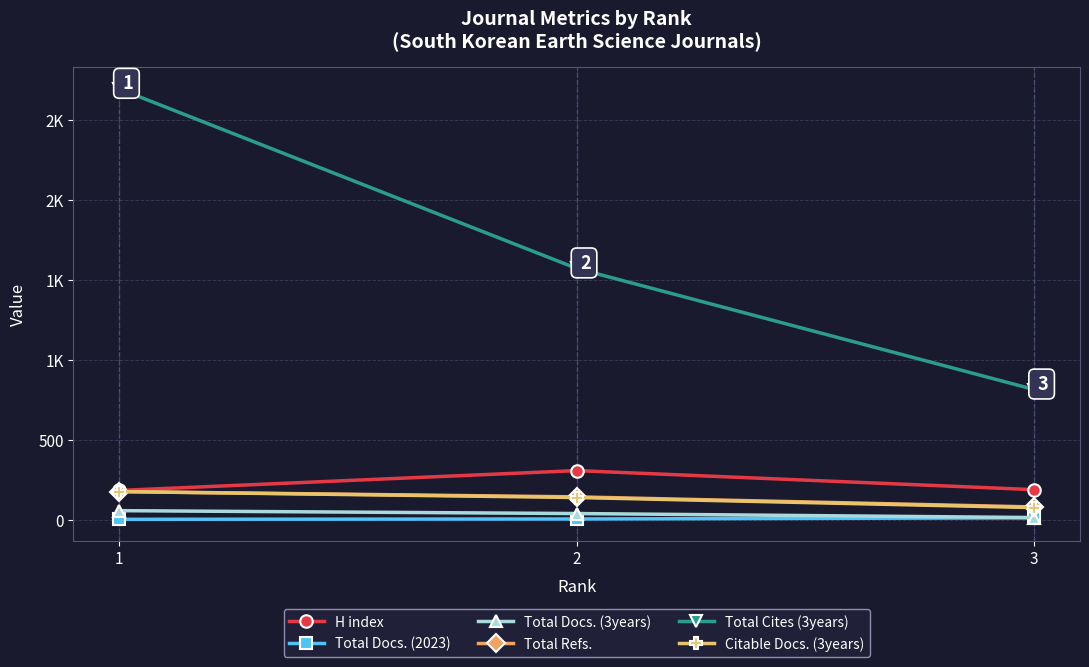

At how many categories does at least one series exceed 2074?

1